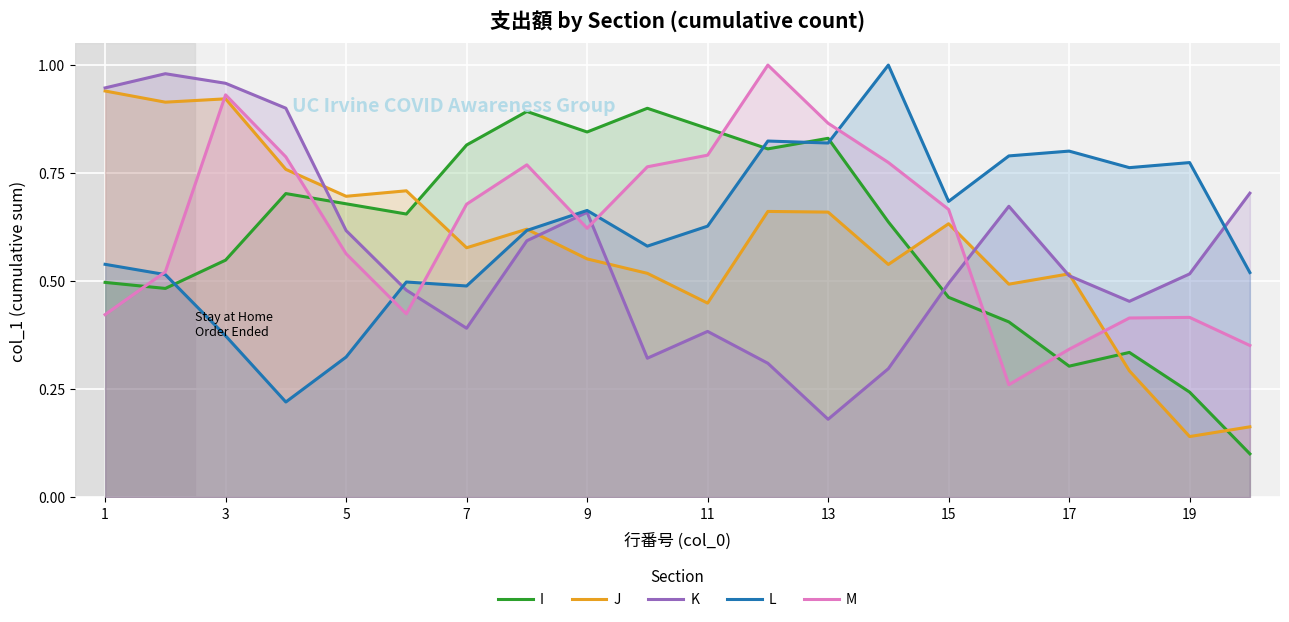

What is the average value of the J series?

0.6